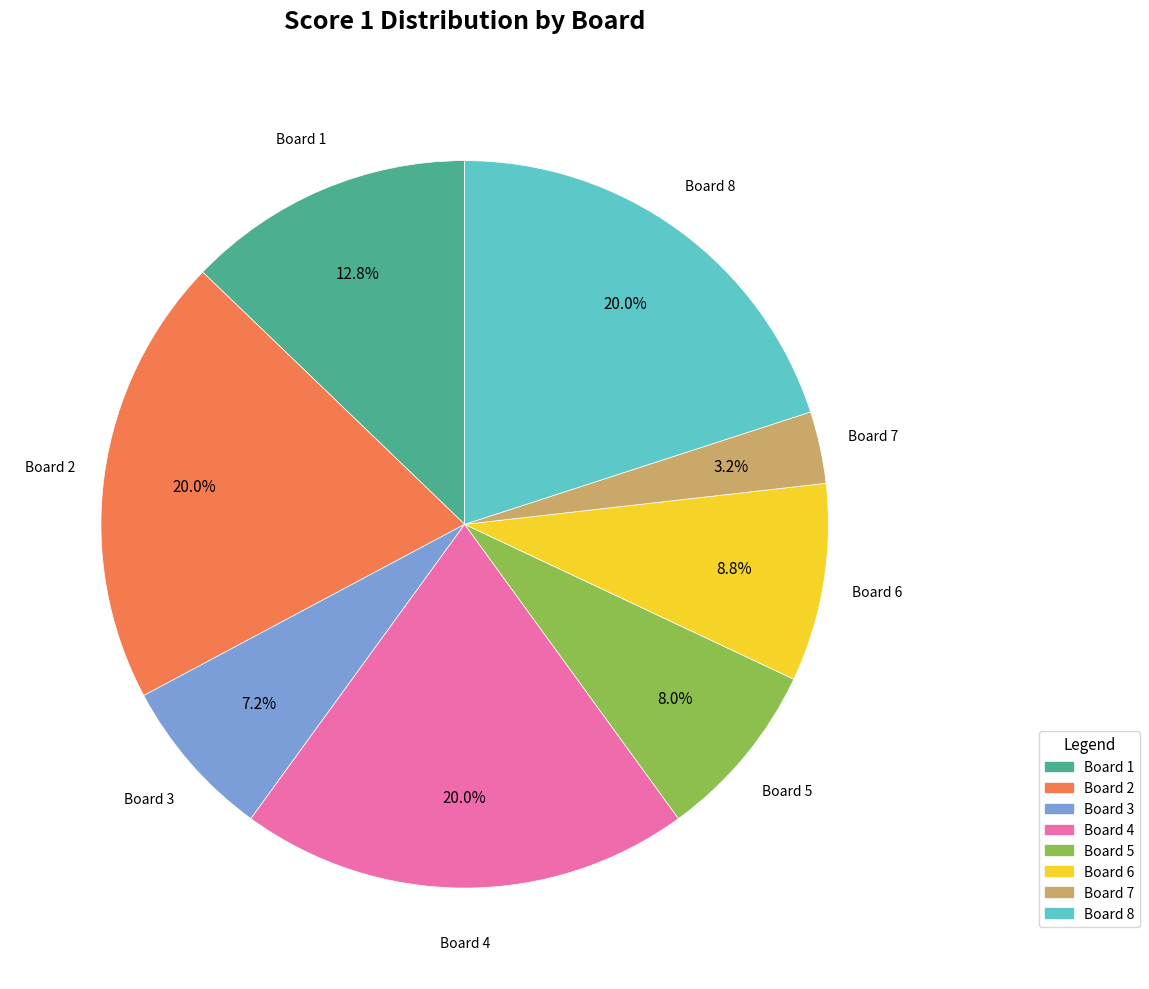

Does any single category account for the majority?

No